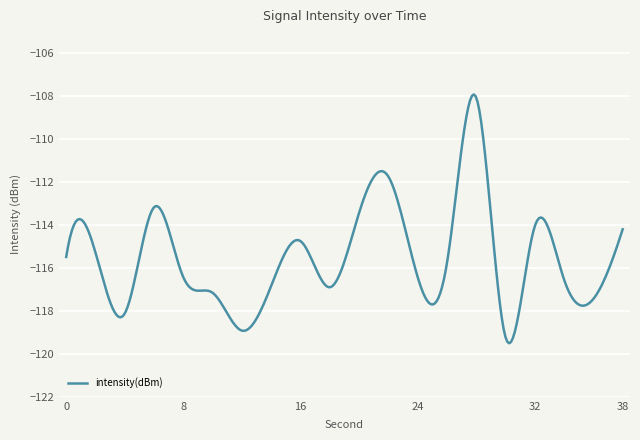

What is the maximum value shown in the chart?

-107.9